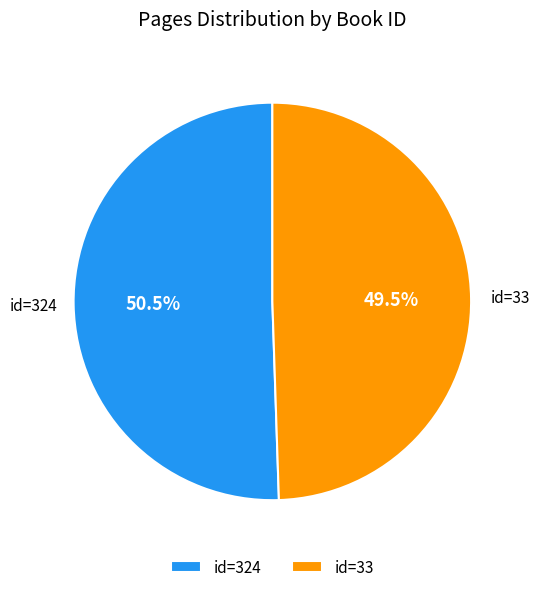

To the nearest percent, what is the difference between the largest and smallest slice percentages?

1%